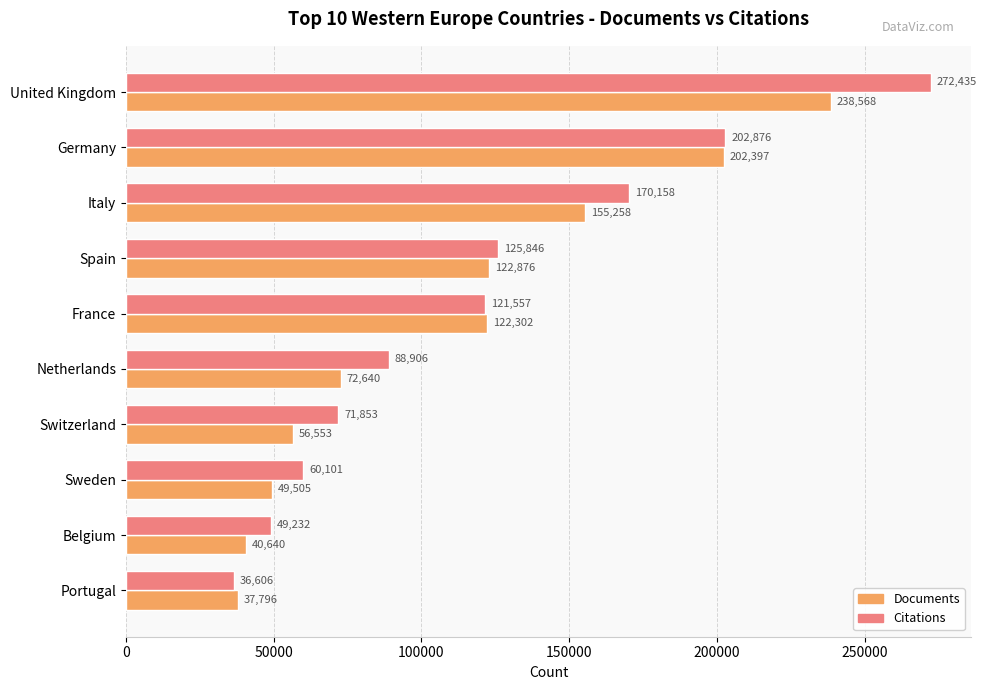

Which series has the largest range (max minus min)?

Citations